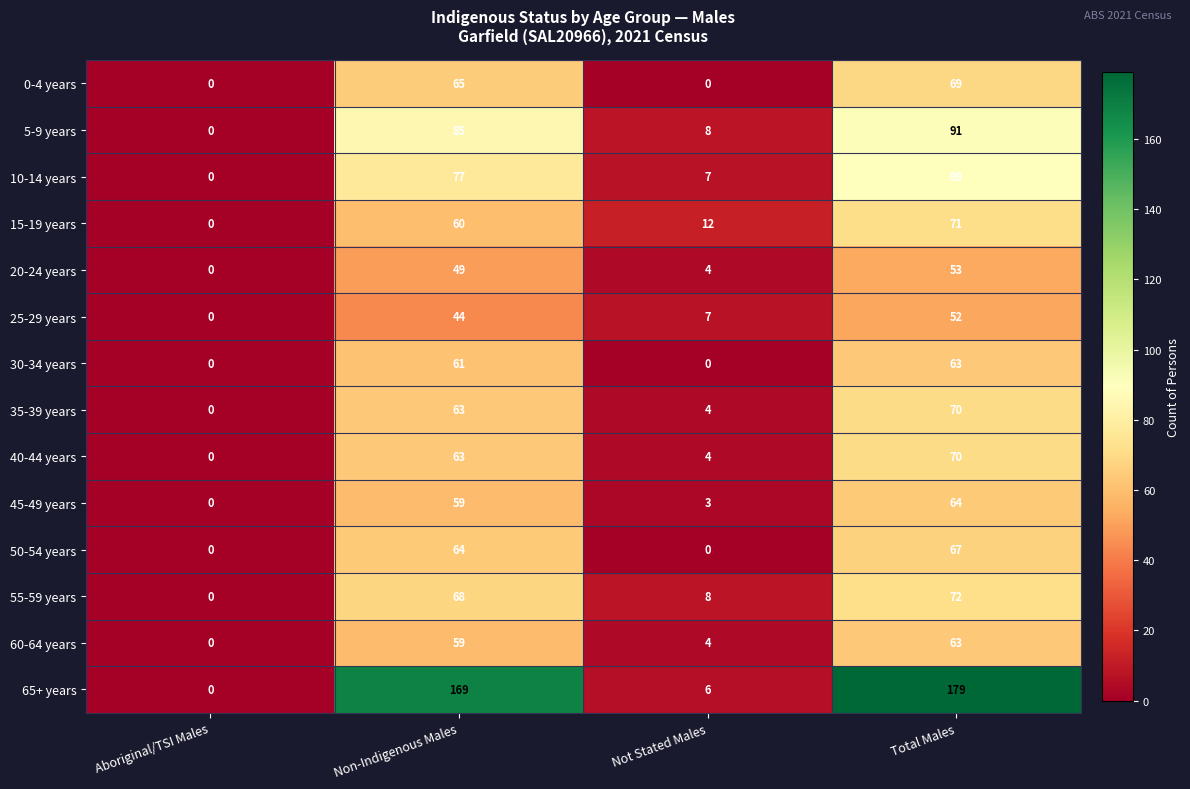

Is it true that 60-64 years equals 59 at Non-Indigenous Males?

True